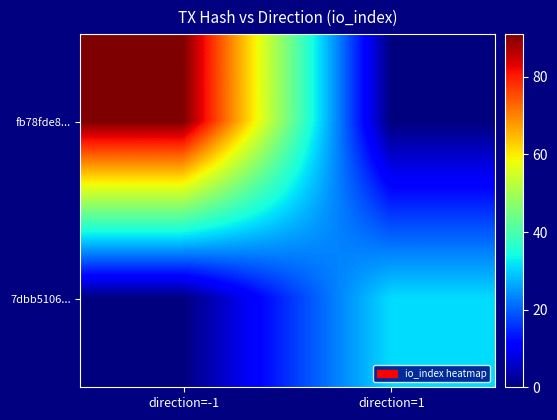

Reading left to right, extract all data points from this chart.

fb78fde8...: direction=-1=91	direction=1=0
7dbb5106...: direction=-1=0	direction=1=31